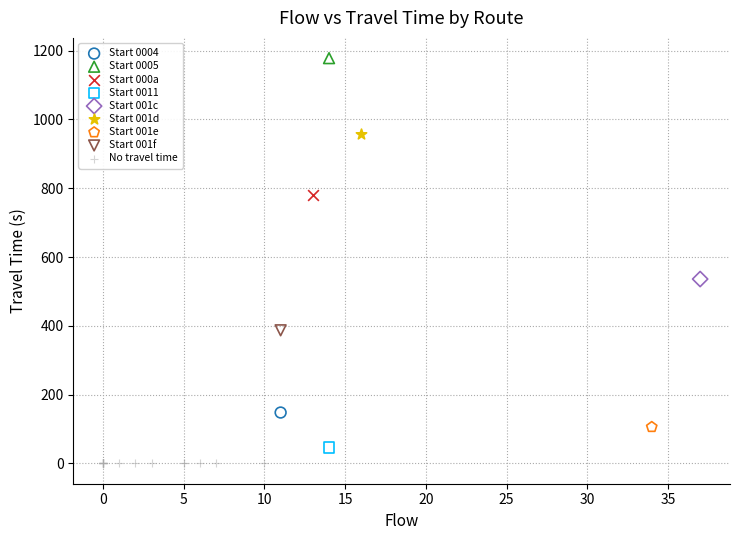

Which series contains the lowest Y value?

No travel time